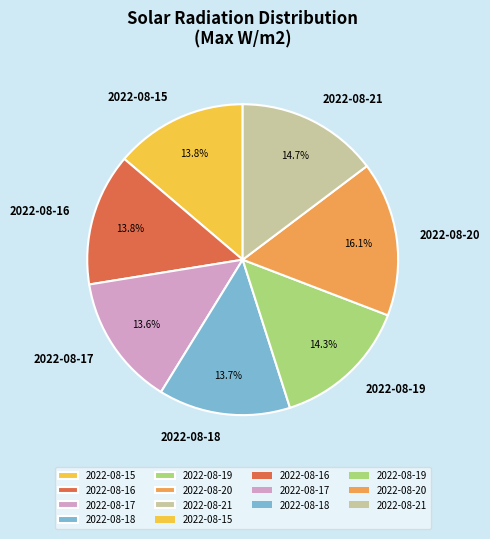

What is the ratio of the value at 2022-08-21 to the value at 2022-08-16?

1.1